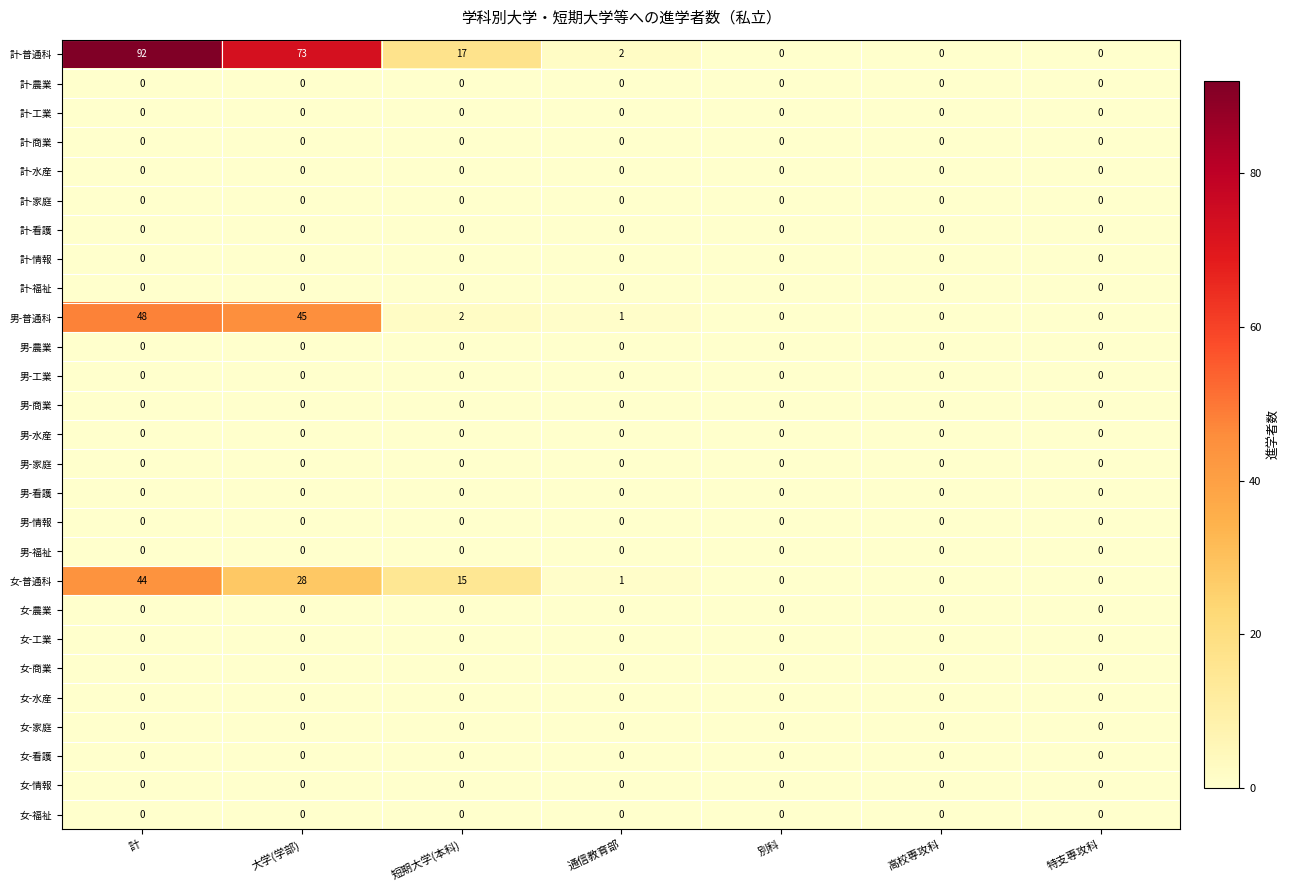

At how many categories does at least one series exceed 15?

3